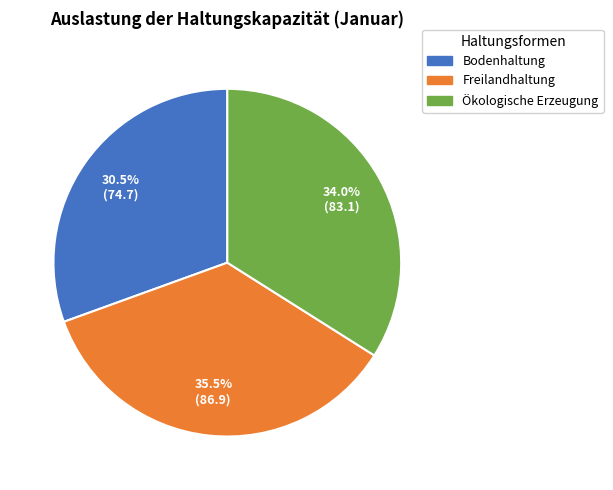

Rank the categories by value from lowest to highest.

Bodenhaltung, Ökologische Erzeugung, Freilandhaltung